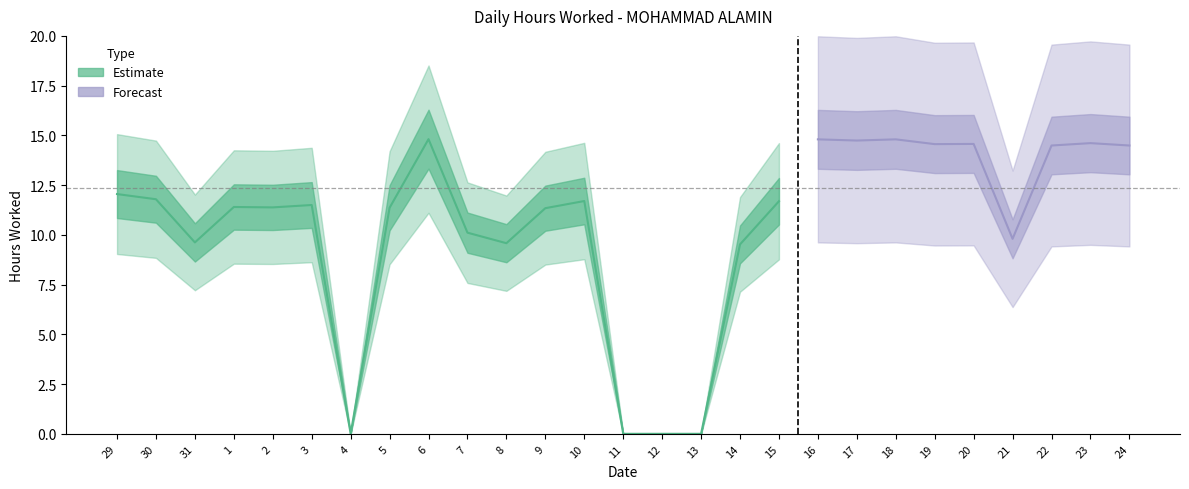

Where is the first local maximum?

1